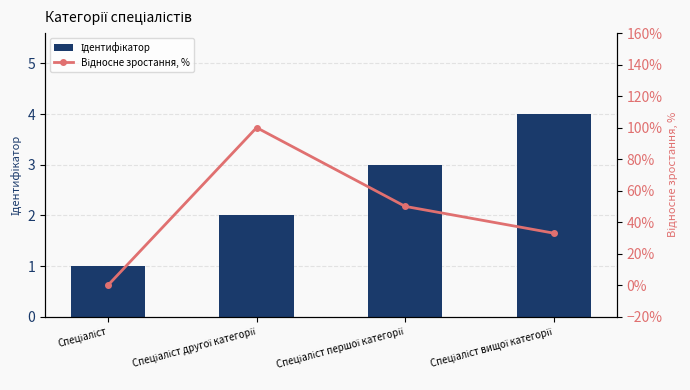

Reading left to right, what are all the values shown in this chart?

Ідентифікатор: 1	2	3	4
Відносне зростання, %: 0	100	50	33